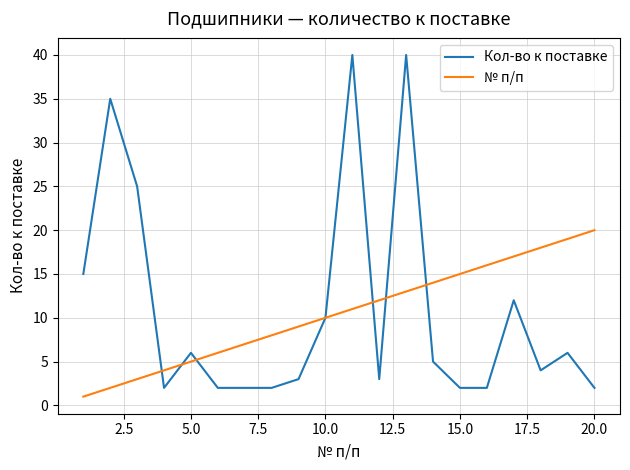

List the series in order of their peak value, highest first.

Кол-во к поставке, № п/п